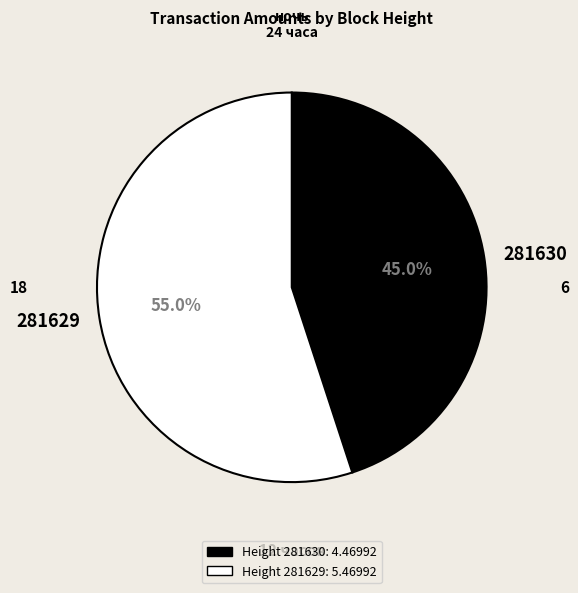

What percentage is the 281629 slice, to the nearest percent?

55%